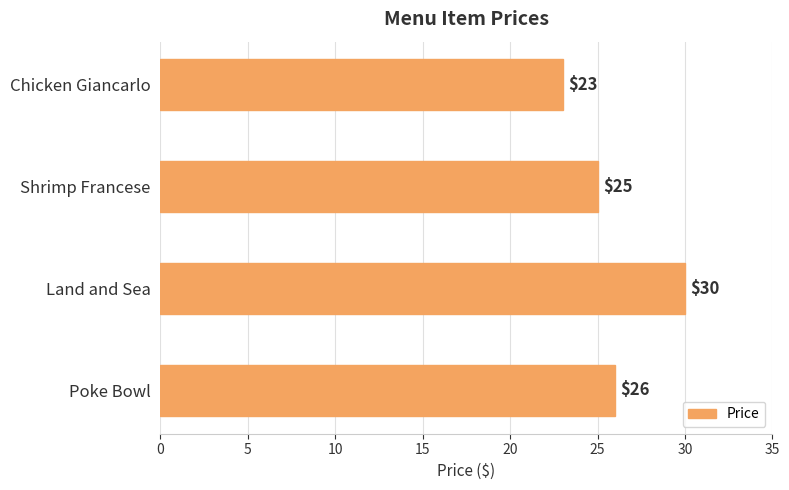

True or false: the data shows 10 at Poke Bowl.

False